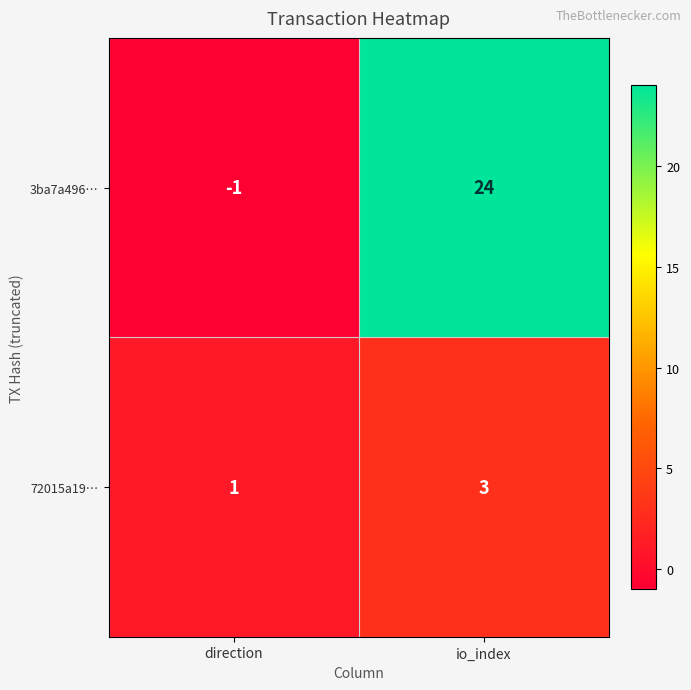

Reading left to right, what are all the values shown in this chart?

3ba7a496…: -1	24
72015a19…: 1	3